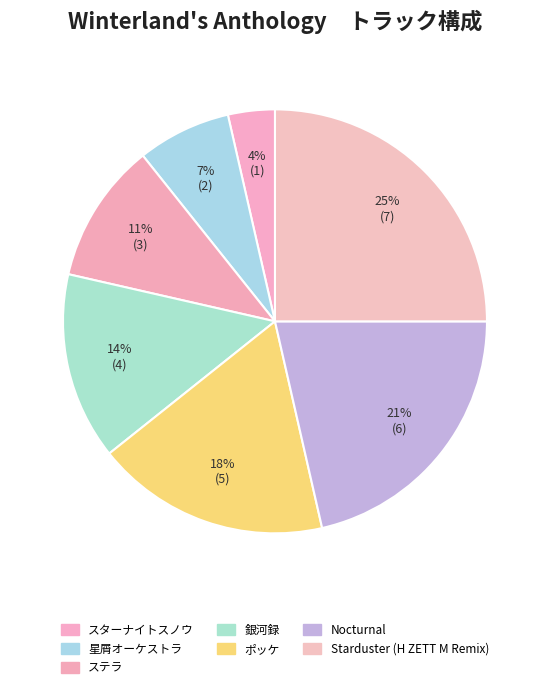

What is the largest slice in the pie chart?

Starduster (H ZETT M Remix)